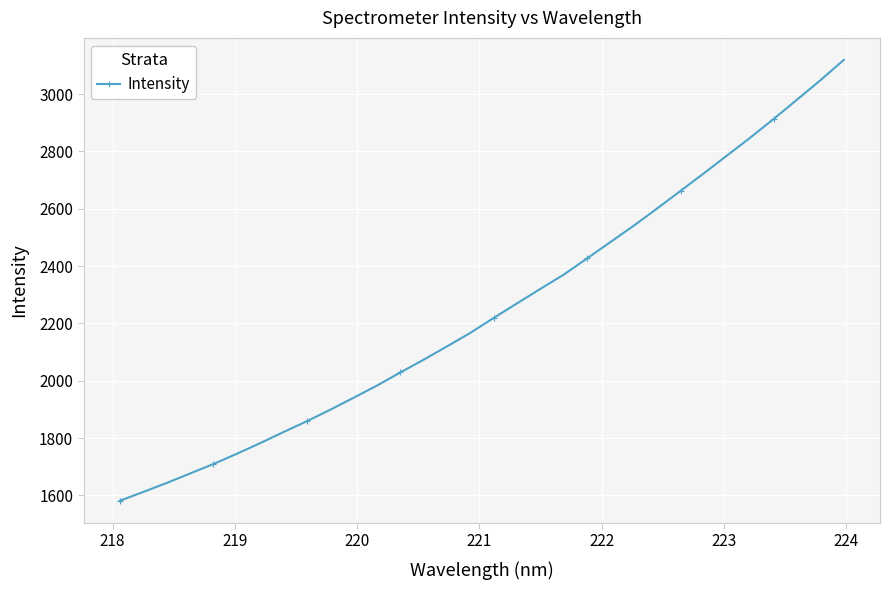

What is the smallest value displayed?

1581.4